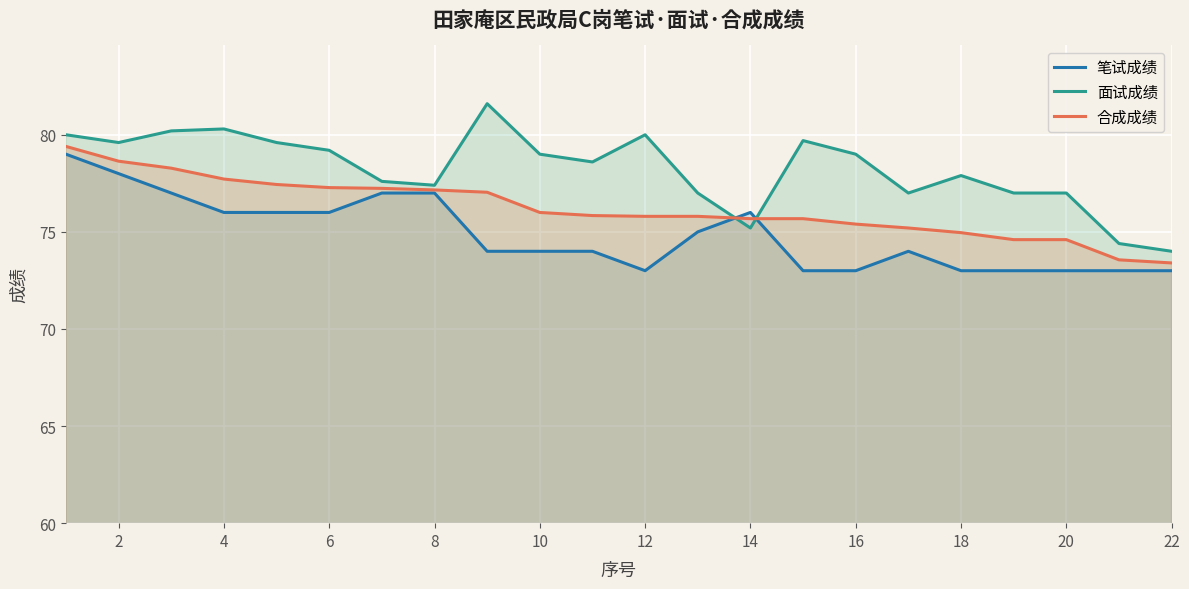

How many 笔试成绩 values are between 73 and 76?

17